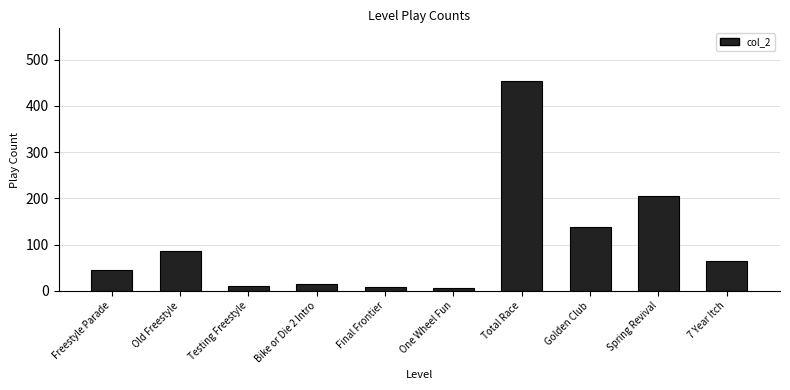

Where is the data nearest to the value 230?

Spring Revival